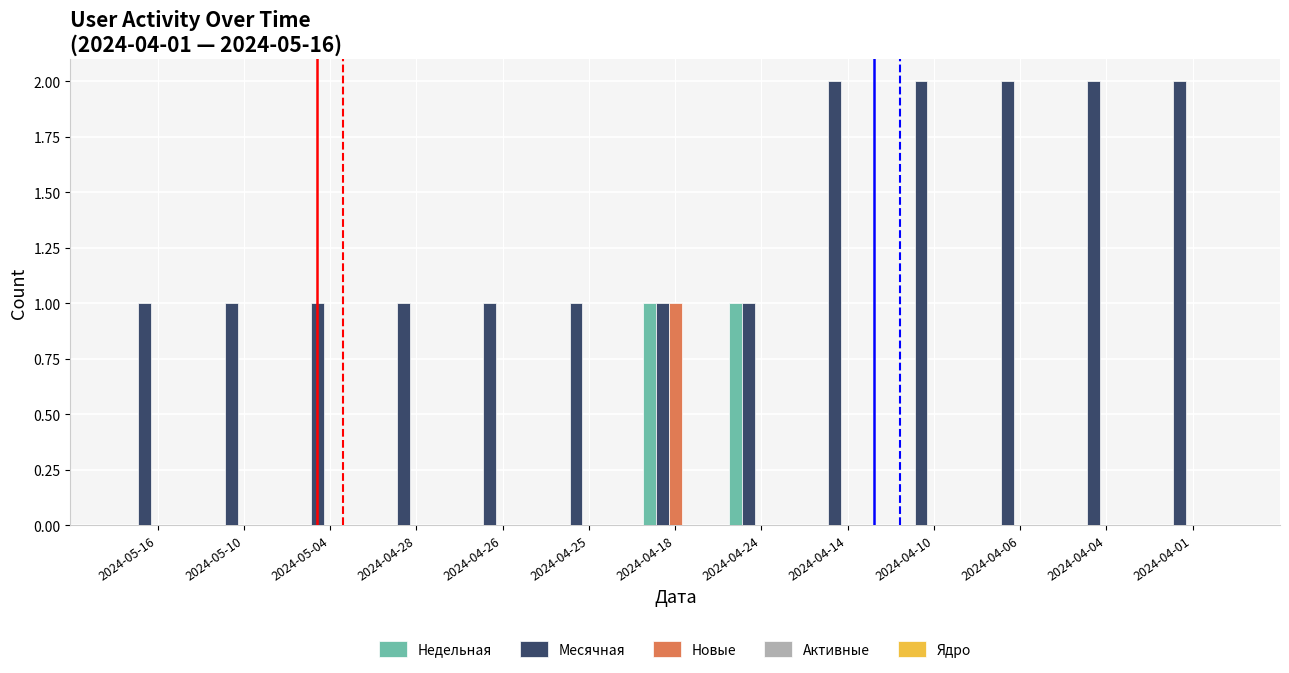

Is the value of Новые at 2024-04-18 greater than the value of Недельная at 2024-04-28?

Yes